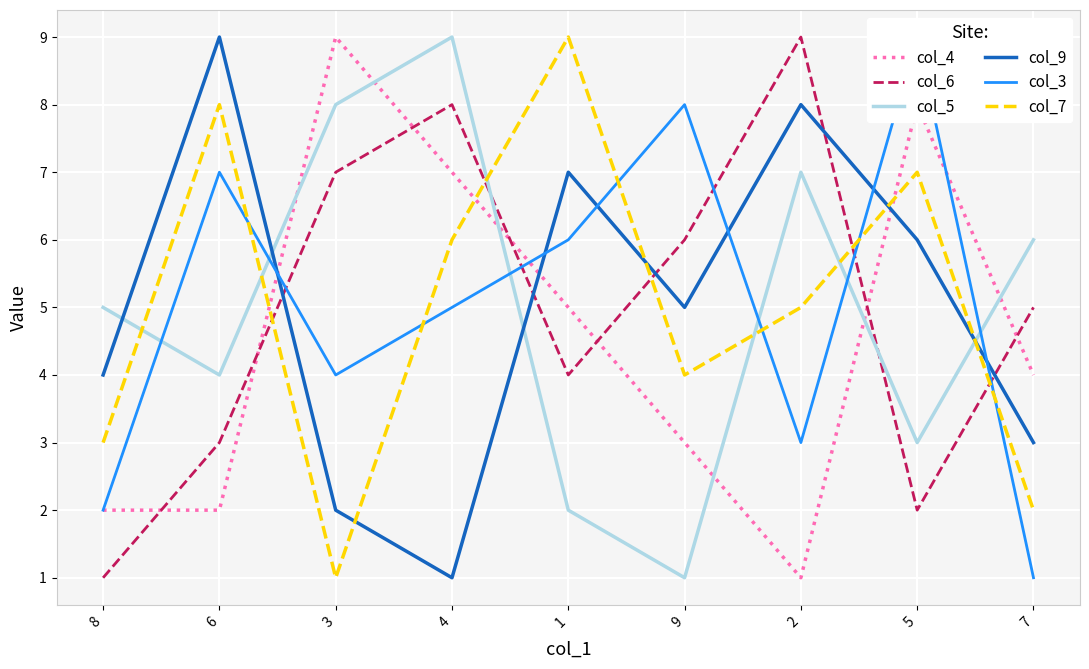

What is the difference between the highest and lowest values at 5?

7